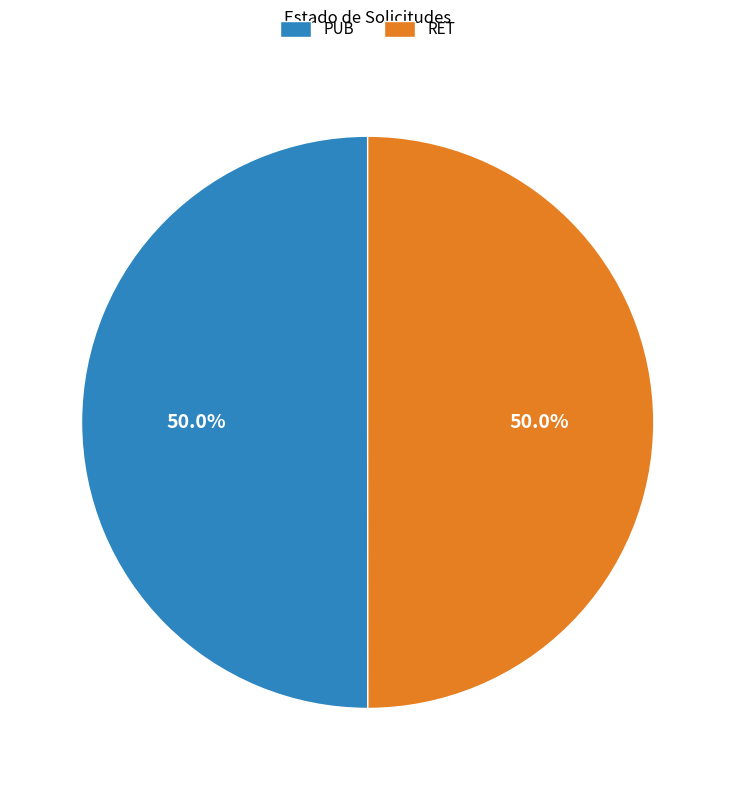

Is the sum of RET and PUB greater than half?

Yes